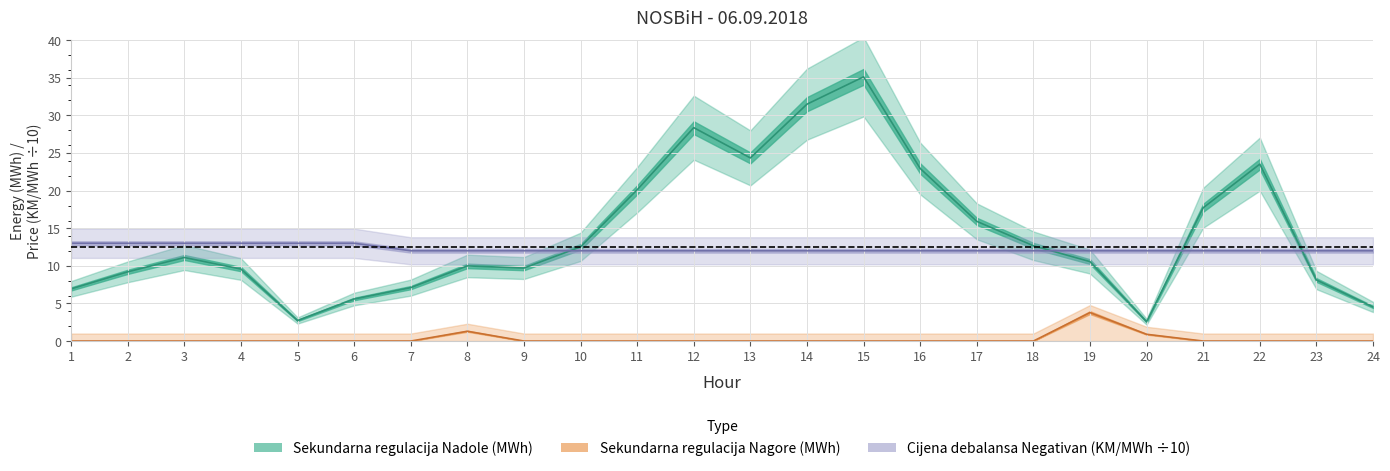

True or false: Sekundarna regulacija Nadole (MWh) has a value of 4.9 at 7.

False